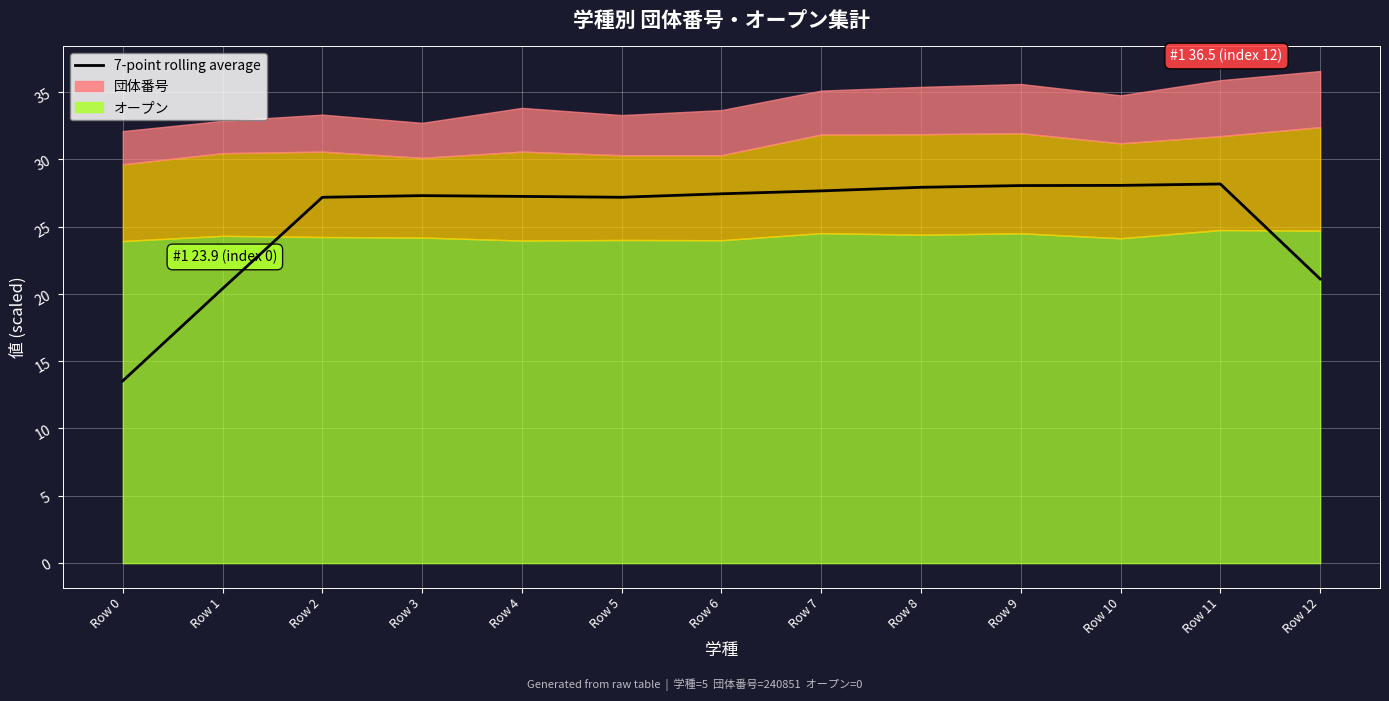

Approximately how many times larger is the value at Row 1 compared to Row 12?

1.0